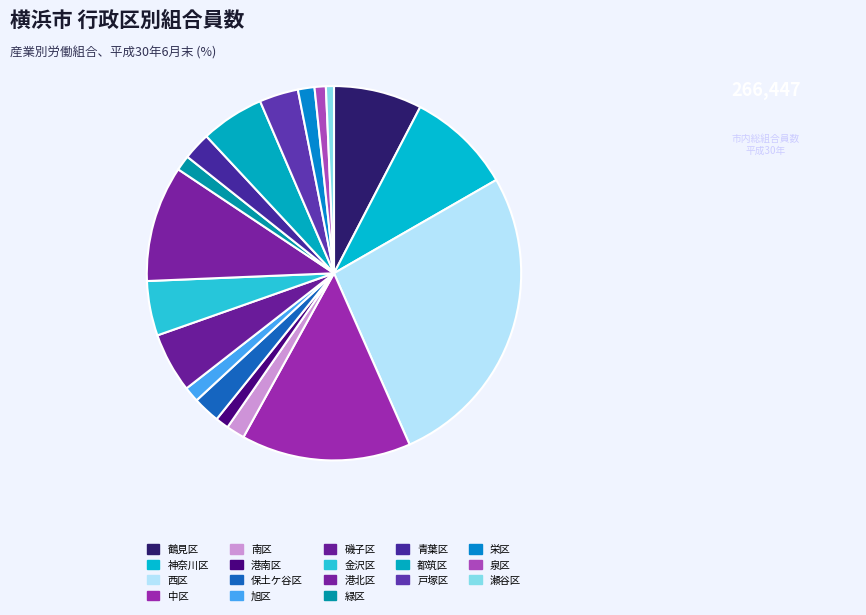

What percentage is the 港北区 slice, to the nearest percent?

10%